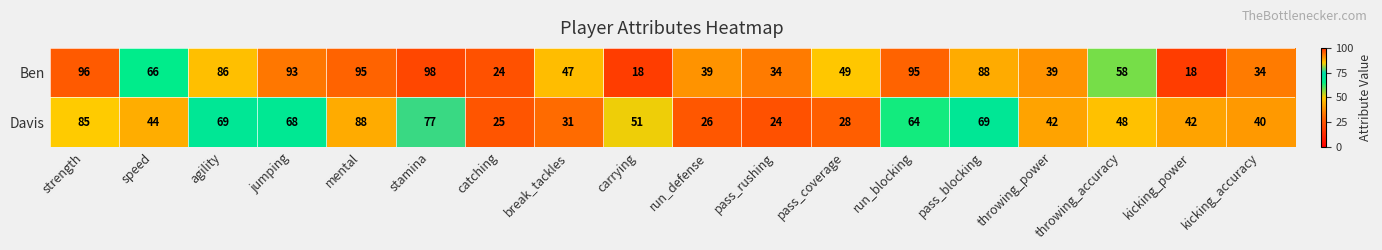

True or false: Davis has a value of 44 at speed.

True